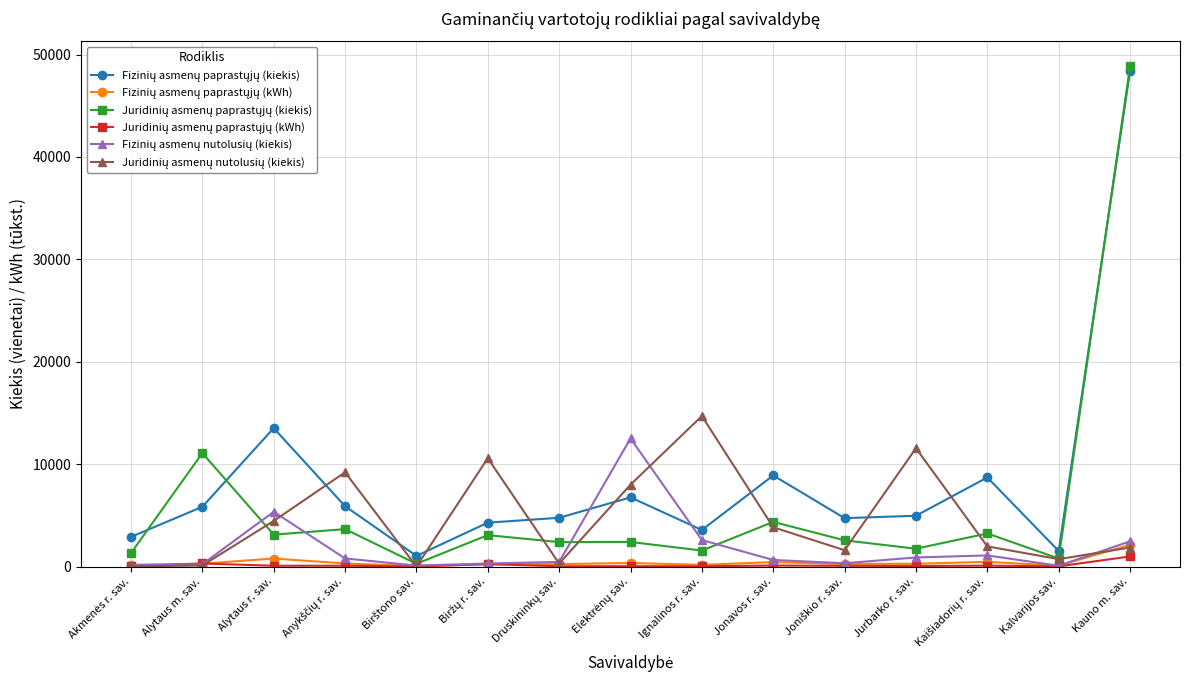

At which category is the sum across all series the highest?

Kauno m. sav.